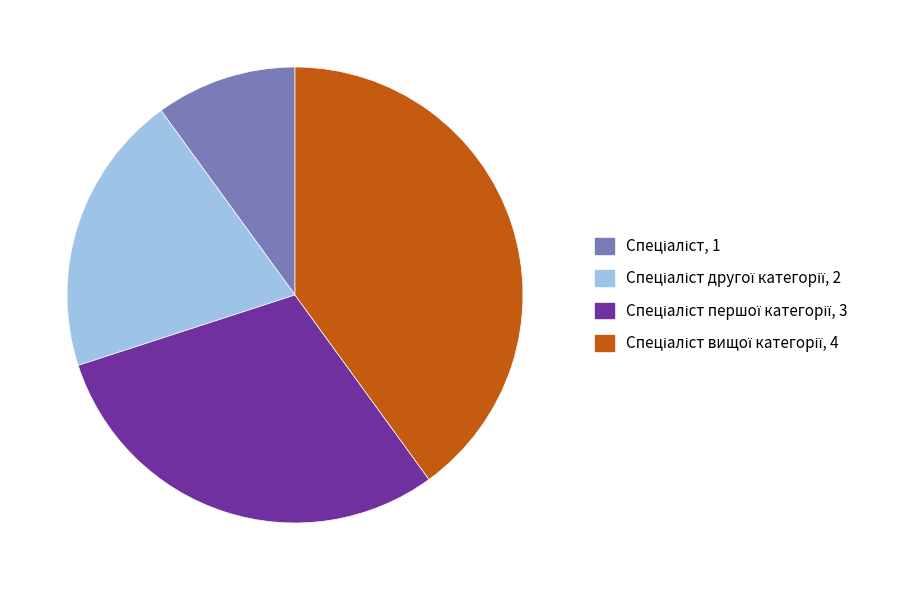

Is there a majority slice in this chart?

No